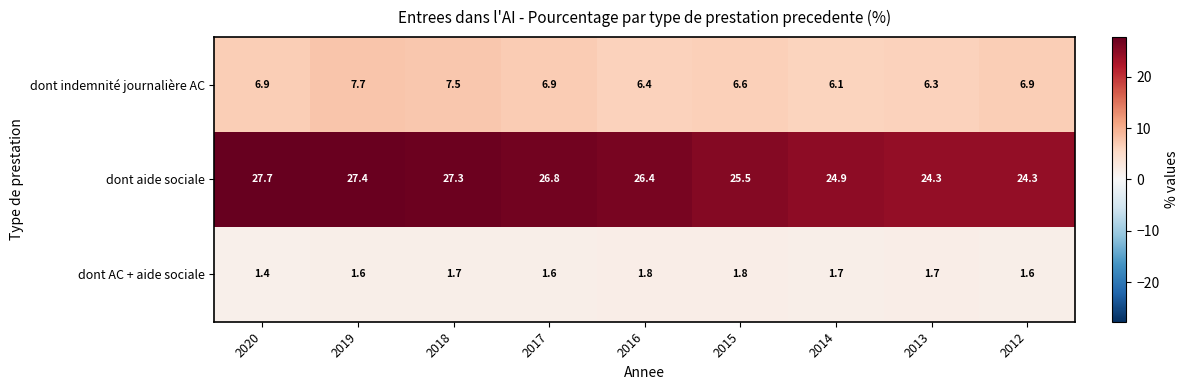

What is the minimum value shown in the chart?

1.4